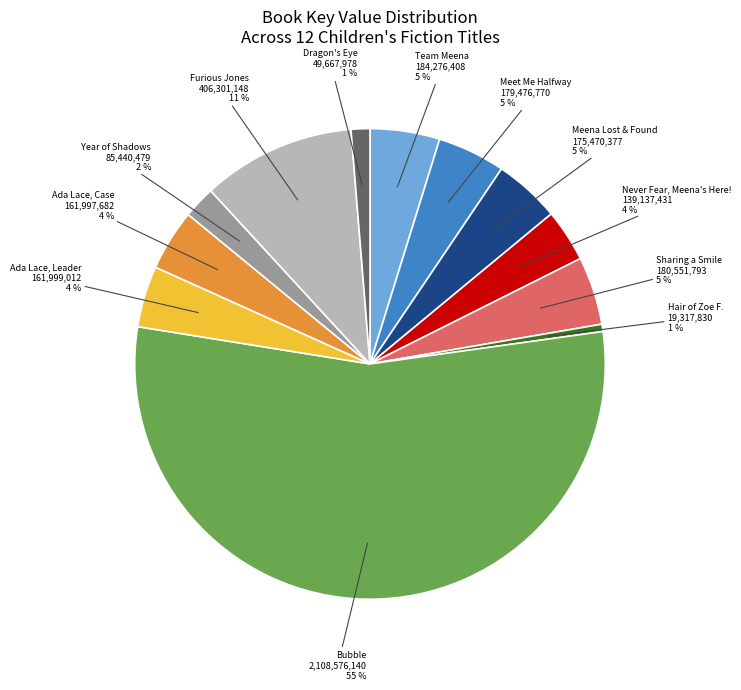

Does Bubble represent more than half of the total?

Yes